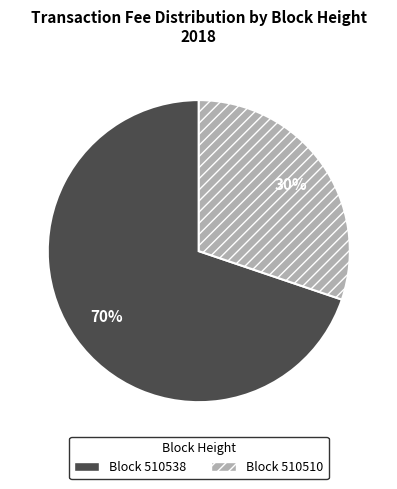

Is there a majority slice in this chart?

Yes